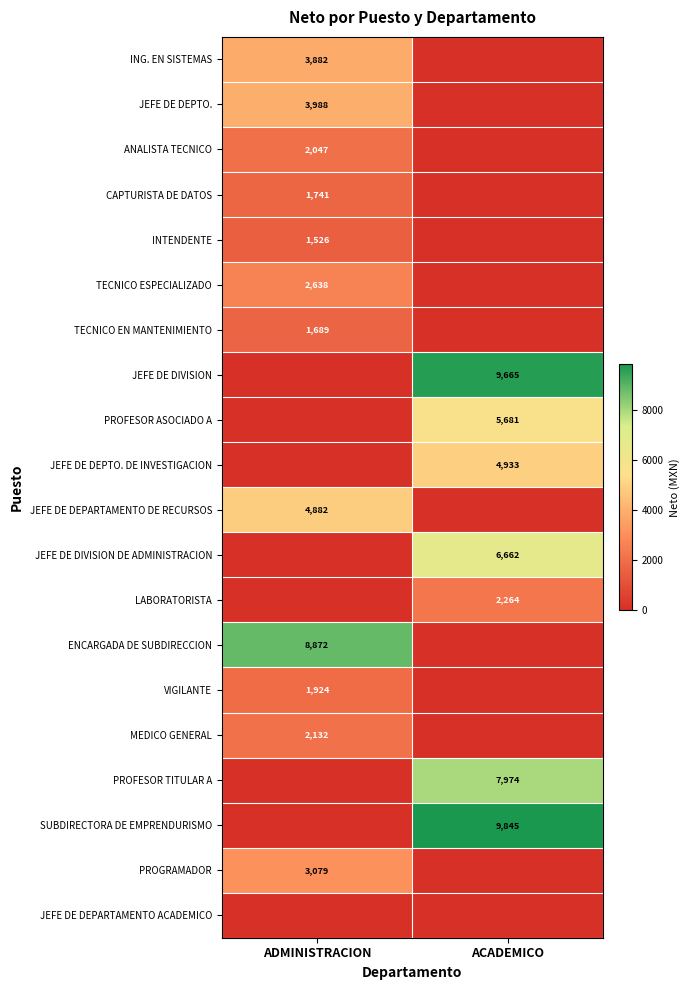

Is it true that PROFESOR ASOCIADO A equals 9054 at ACADEMICO?

False